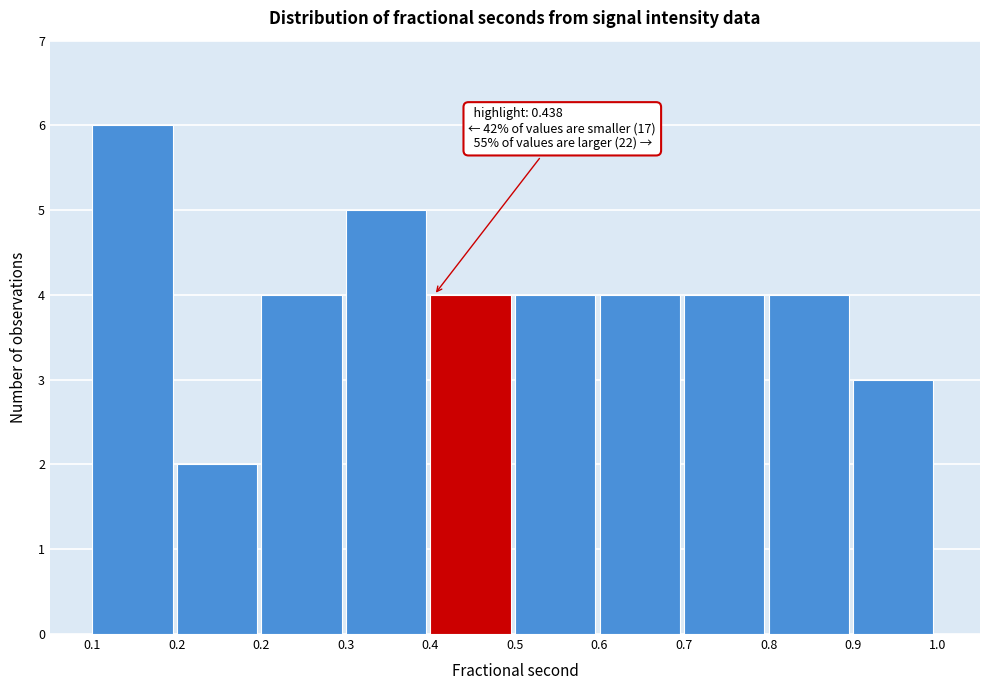

Count the number of categories in the chart.

10